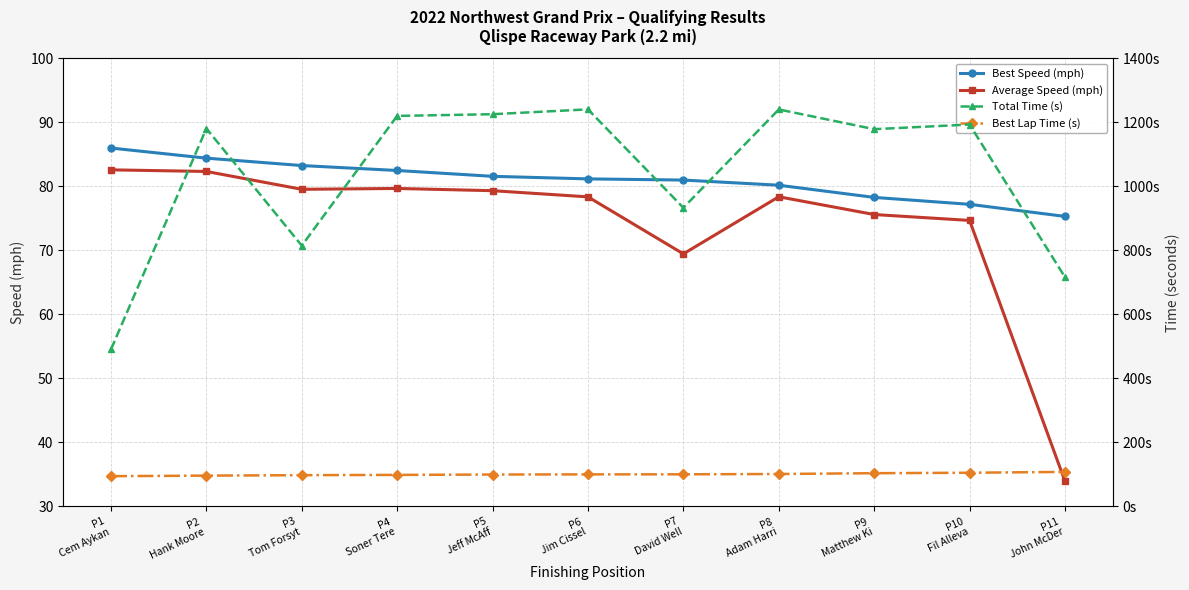

How many data points in Average Speed (mph) are less than 78?

4